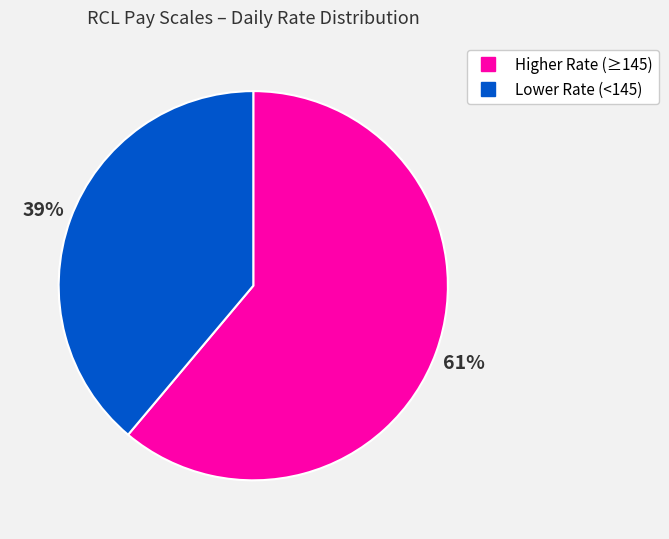

Is there a majority slice in this chart?

Yes